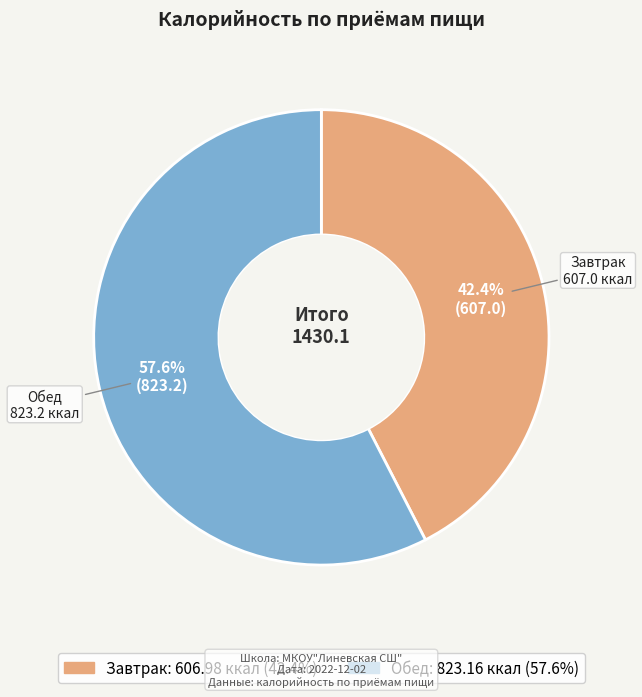

What is the largest slice in the pie chart?

Обед